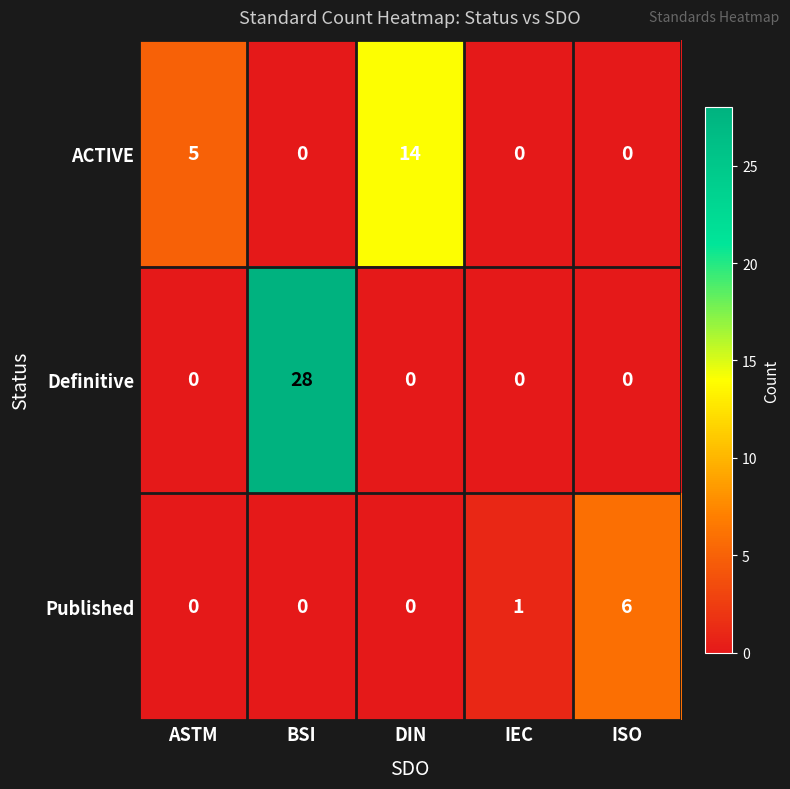

At which category is the sum across all series the highest?

BSI